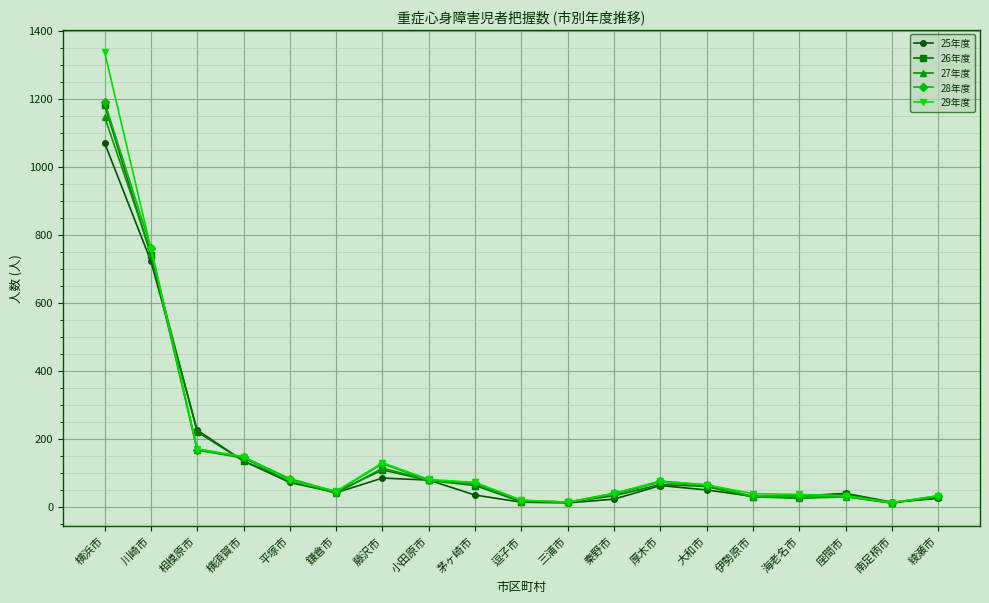

What is the greatest value displayed?

1337